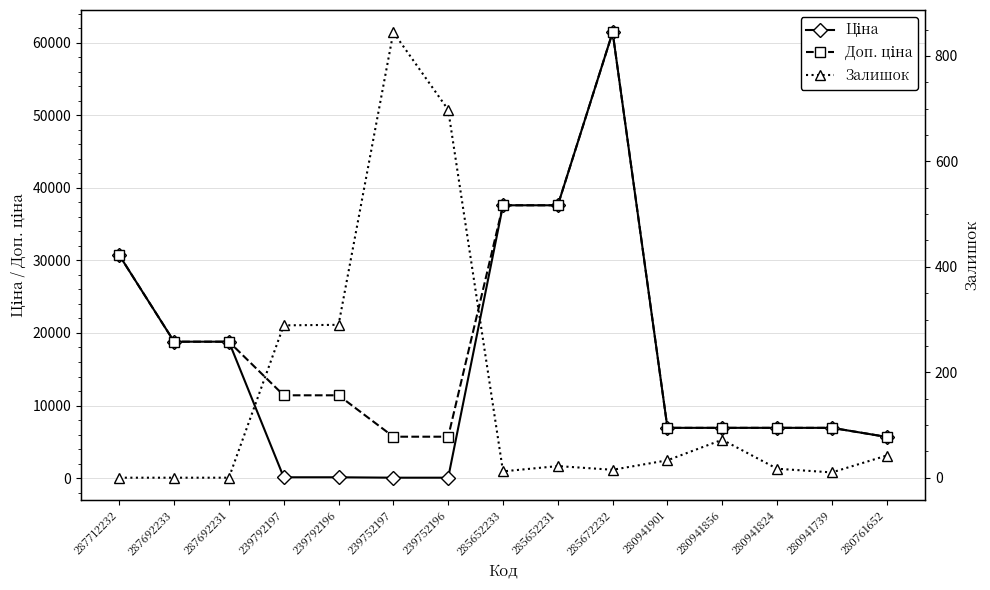

What is the maximum value for Доп. ціна?

61434.3